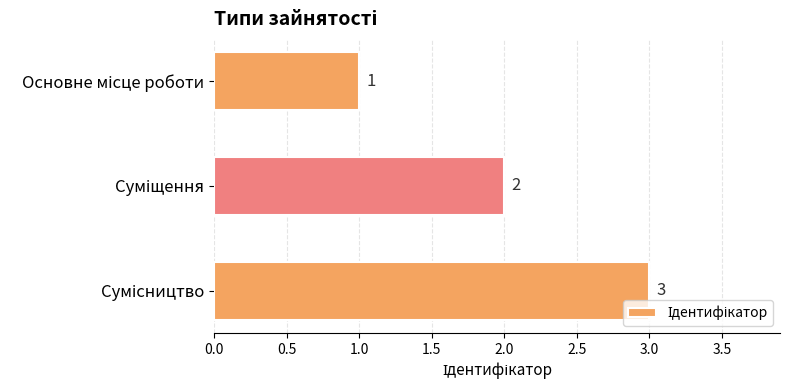

What is the value of the 2nd bar from the top?

2